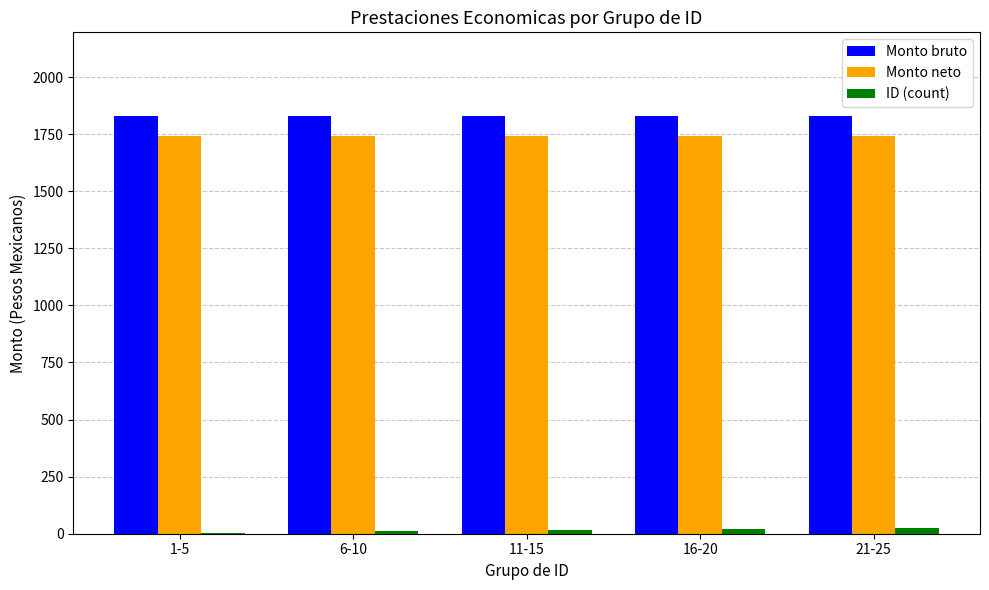

The Monto neto series shows 1741.3 at 6-10. True or false?

True